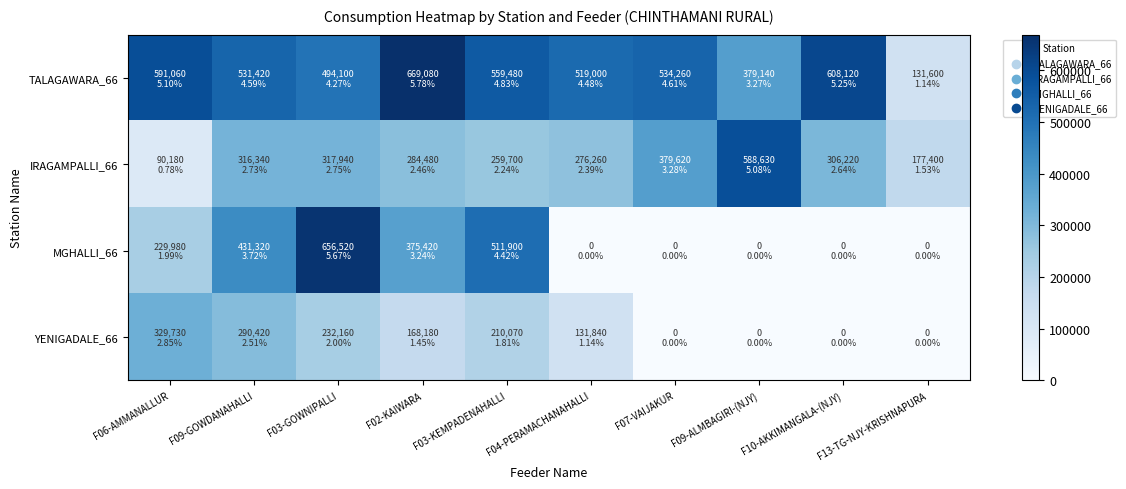

List the series in order of their overall mean, lowest first.

YENIGADALE_66, MGHALLI_66, IRAGAMPALLI_66, TALAGAWARA_66